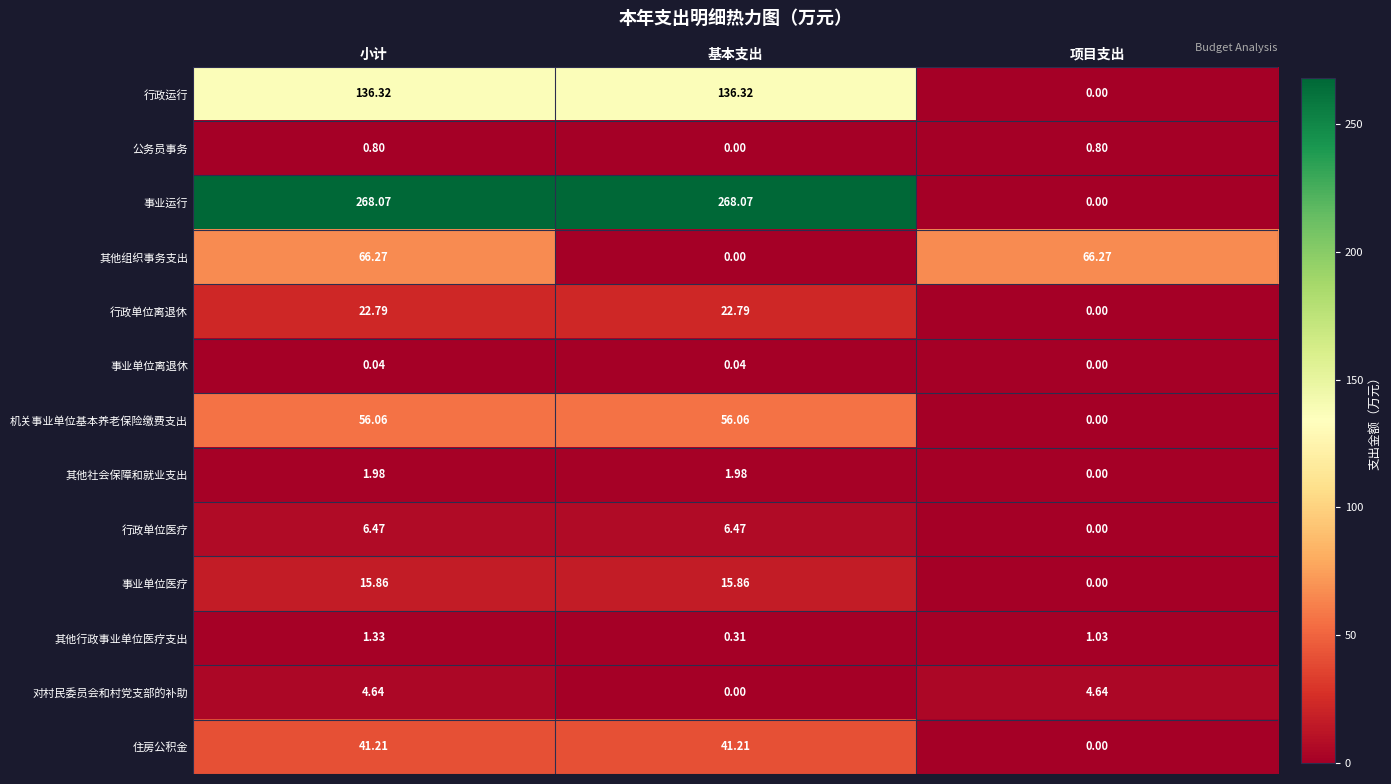

Rank the series by their maximum value, from highest to lowest.

事业运行, 行政运行, 其他组织事务支出, 机关事业单位基本养老保险缴费支出, 住房公积金, 行政单位离退休, 事业单位医疗, 行政单位医疗, 对村民委员会和村党支部的补助, 其他社会保障和就业支出, 其他行政事业单位医疗支出, 公务员事务, 事业单位离退休